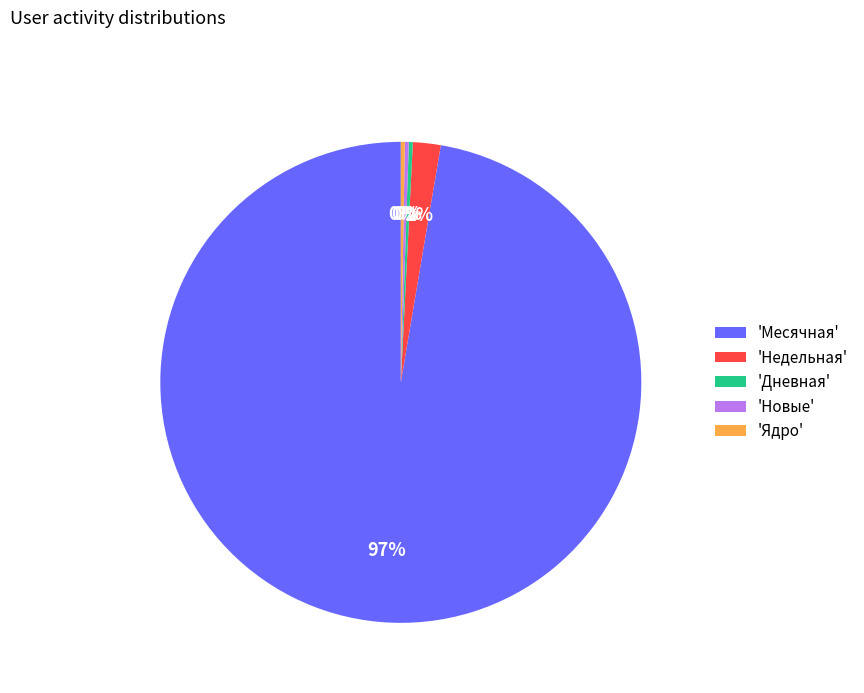

To the nearest percent, what is the average slice percentage?

20%